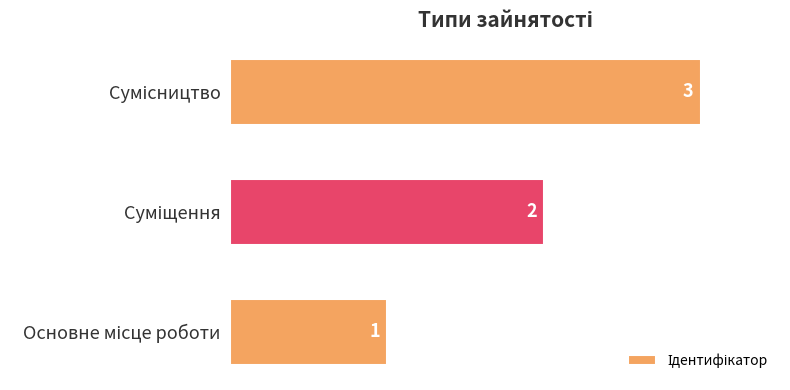

What is the sum of all values?

6